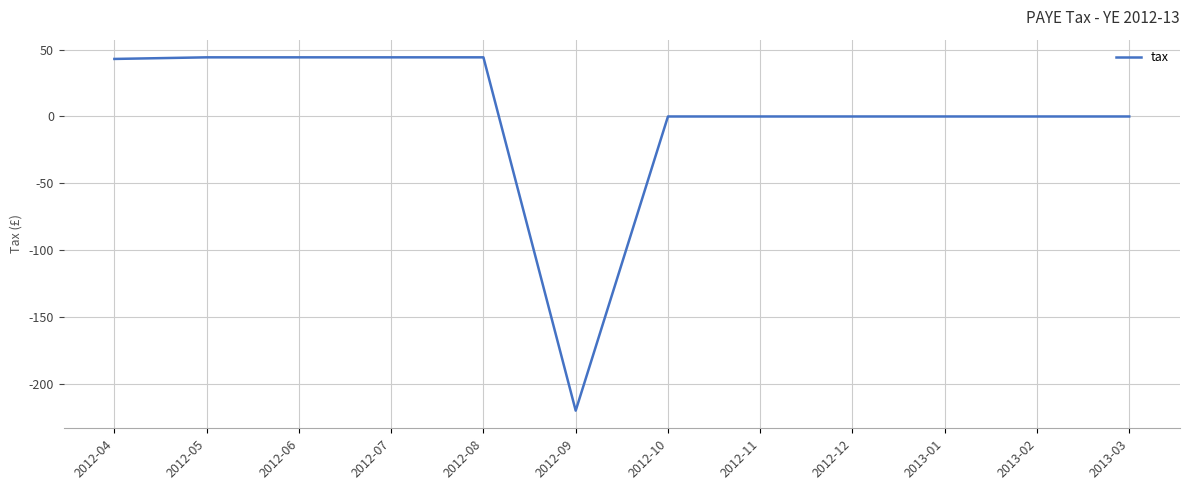

Is this an area chart (filled region under the line)?

No